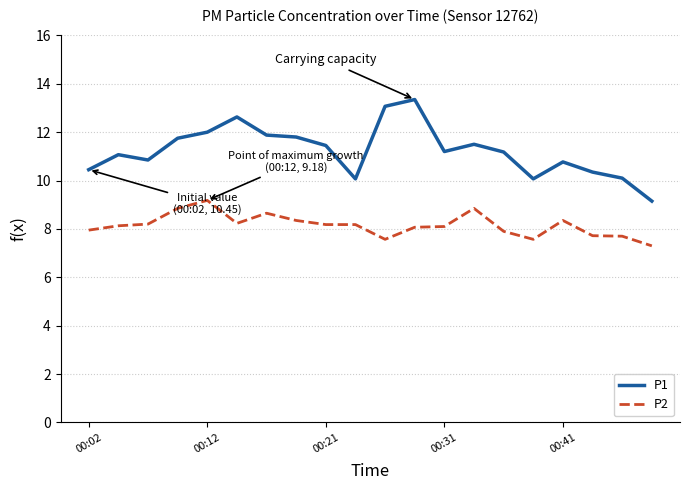

What is the difference between the maximum and minimum values in the P1 series?

4.2